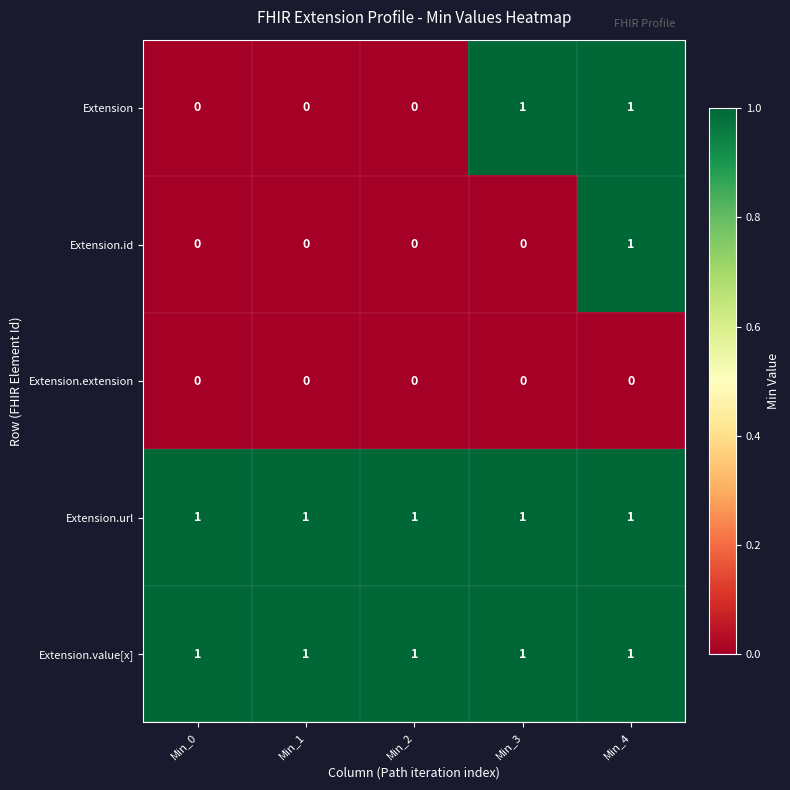

Reading left to right, transcribe all the data shown in this chart.

Extension: Min_0=0	Min_1=0	Min_2=0	Min_3=1	Min_4=1
Extension.id: Min_0=0	Min_1=0	Min_2=0	Min_3=0	Min_4=1
Extension.extension: Min_0=0	Min_1=0	Min_2=0	Min_3=0	Min_4=0
Extension.url: Min_0=1	Min_1=1	Min_2=1	Min_3=1	Min_4=1
Extension.value[x]: Min_0=1	Min_1=1	Min_2=1	Min_3=1	Min_4=1